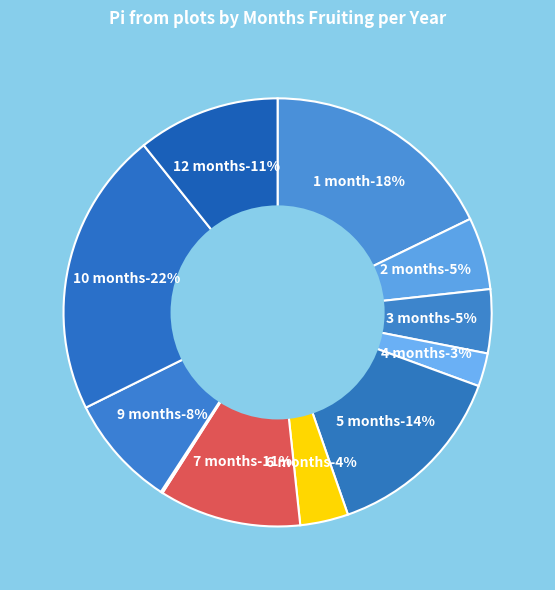

True or false: 4 accounts for 1% of the total.

False